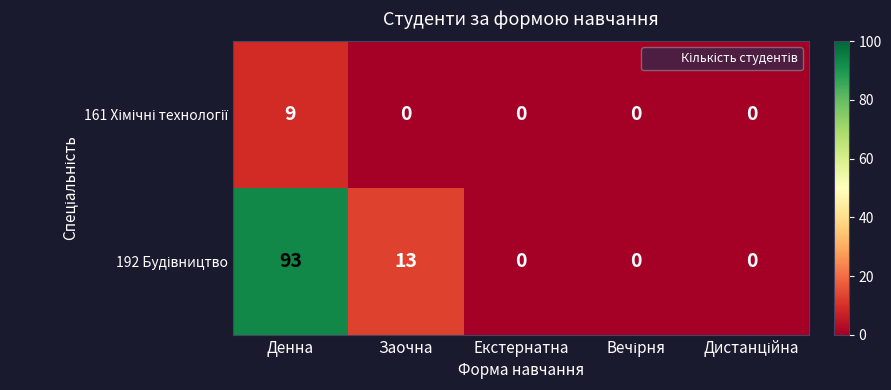

Which label corresponds to the largest value in the chart?

Денна